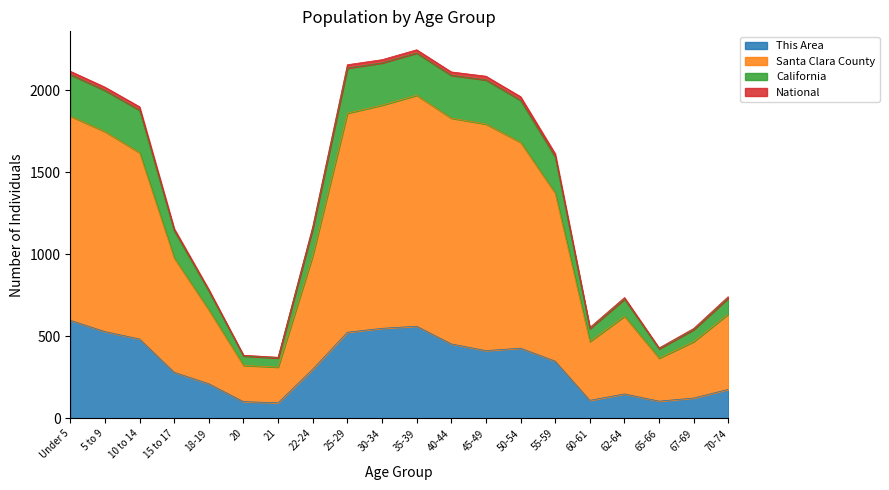

What is the minimum value for This Area?

95.0